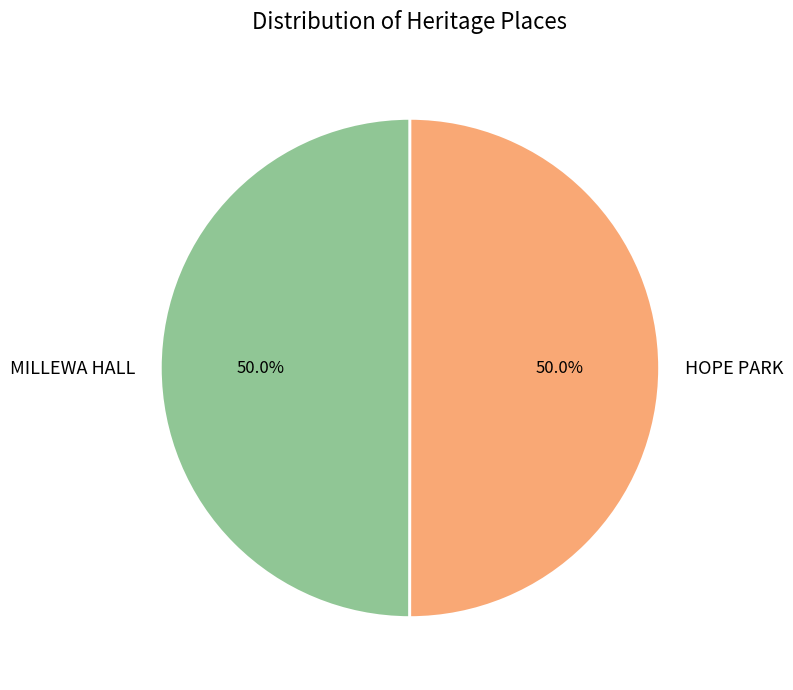

What is the ratio of the value at MILLEWA HALL to the value at HOPE PARK?

1.0